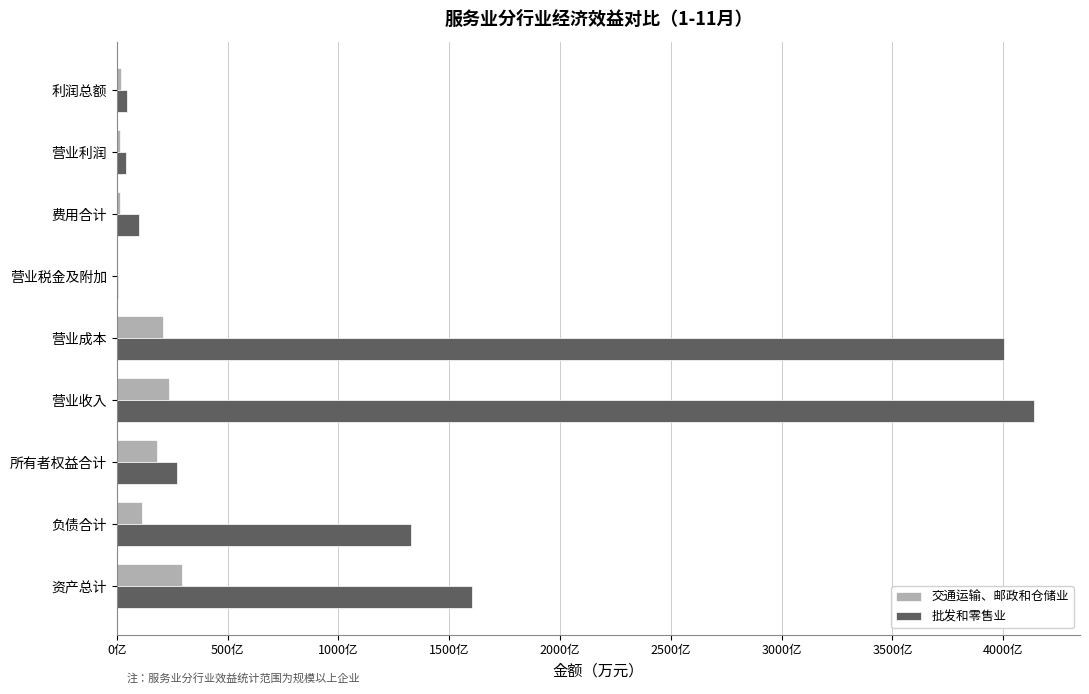

Which series has the largest range (max minus min)?

批发和零售业